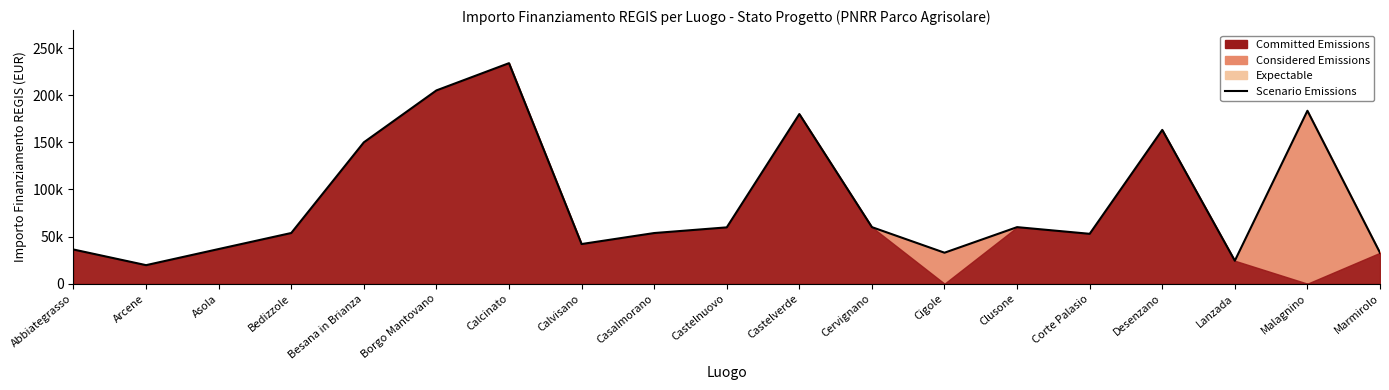

How many categories are shown in the chart?

19